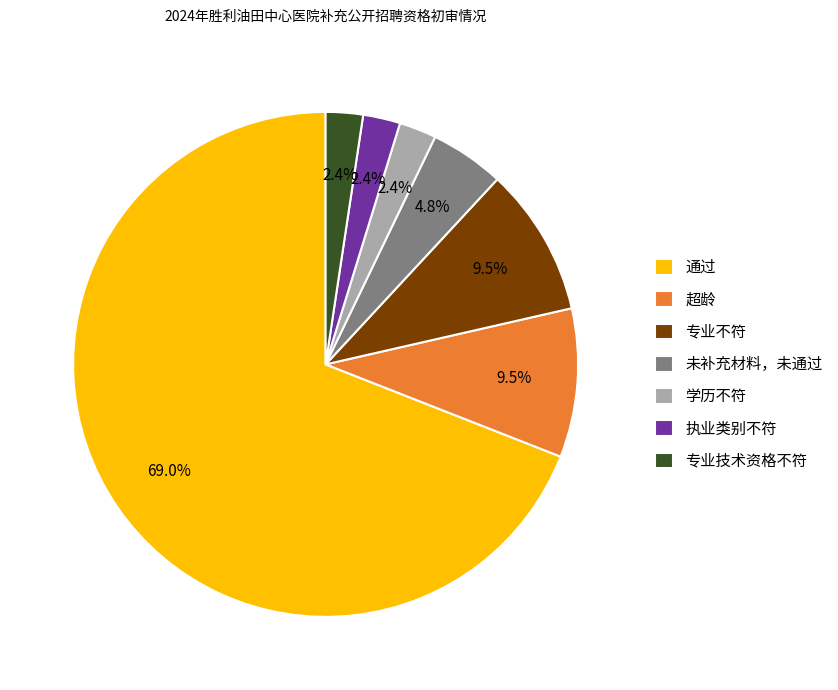

To the nearest percent, what is the difference between the 学历不符 and 通过 slice percentages?

67%